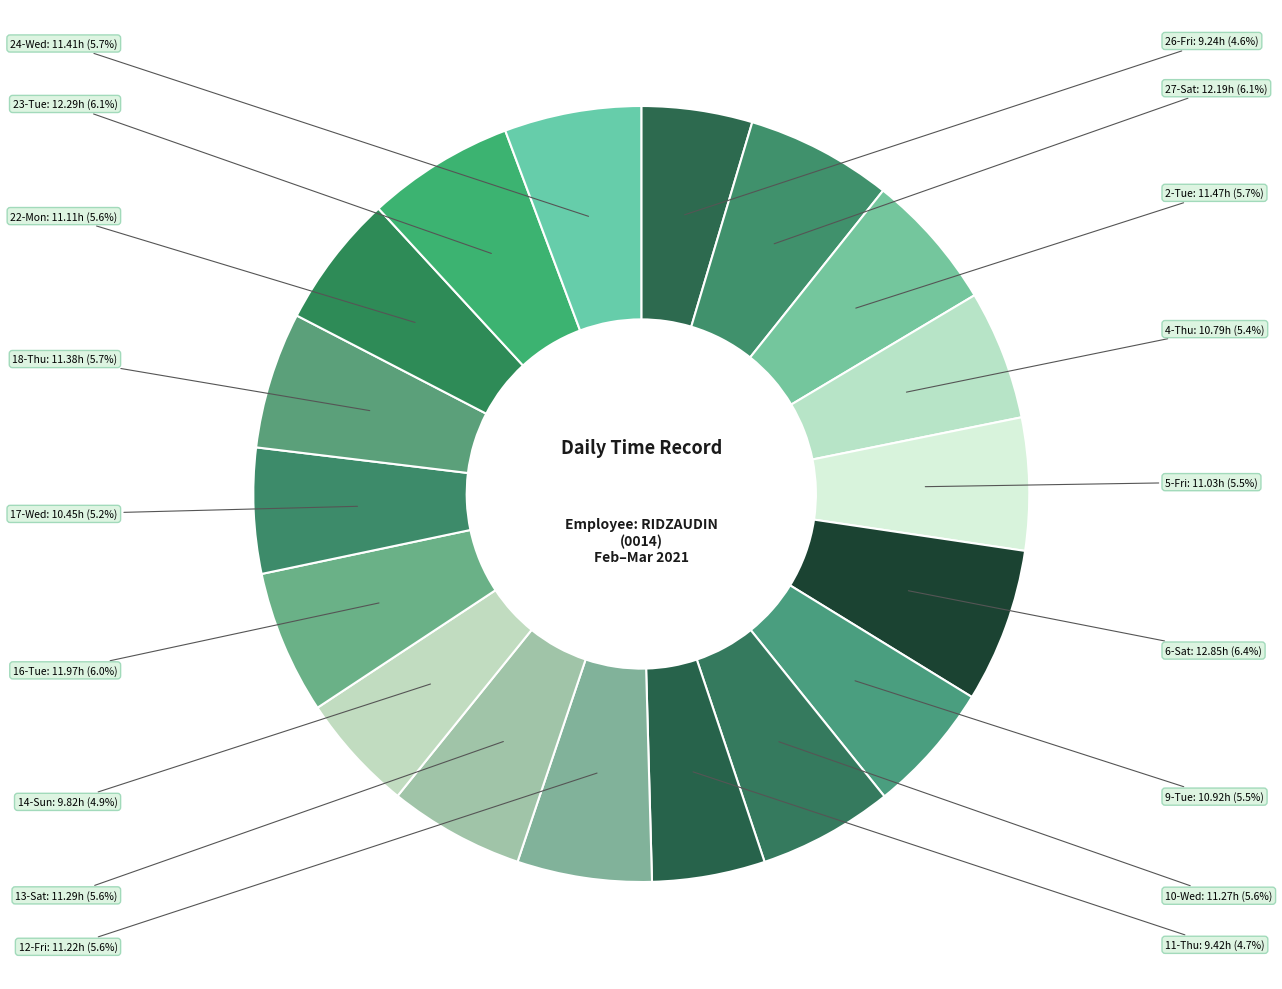

Is it true that 23-Tue is 1% of the pie?

False